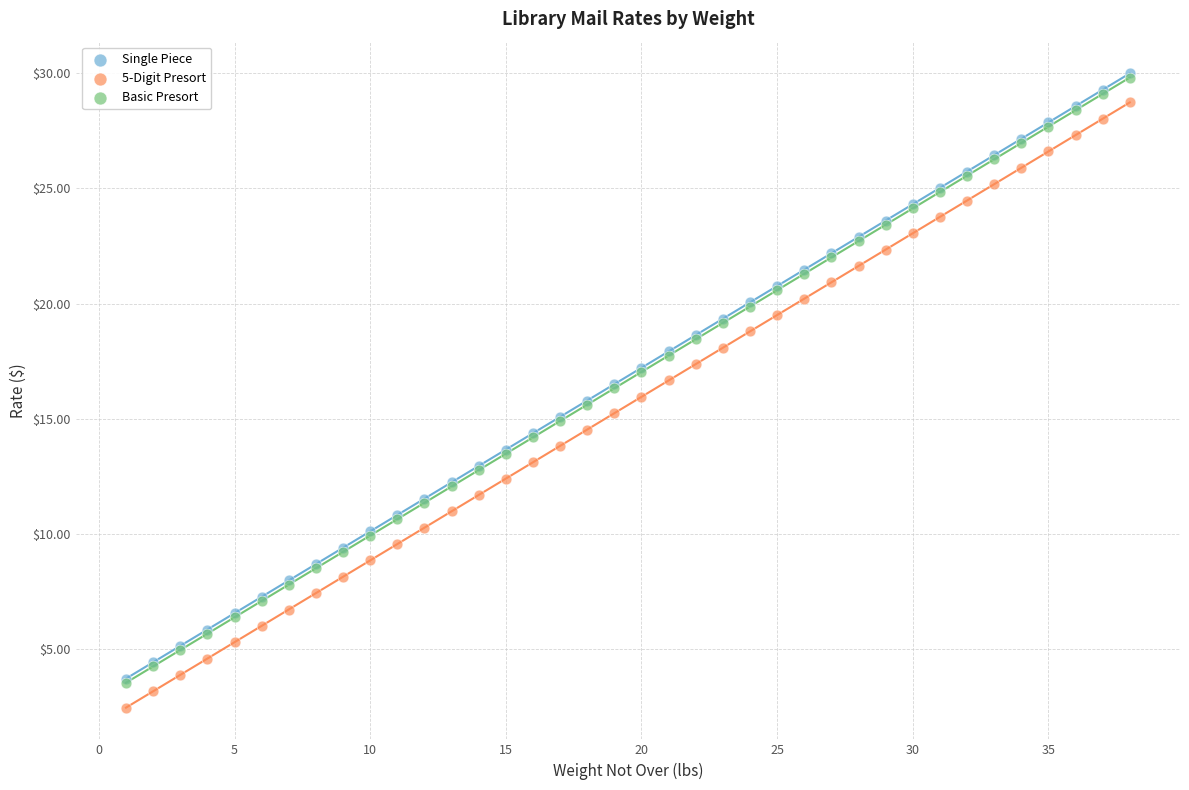

What are all the series names shown in the legend?

Single Piece, 5-Digit Presort, Basic Presort